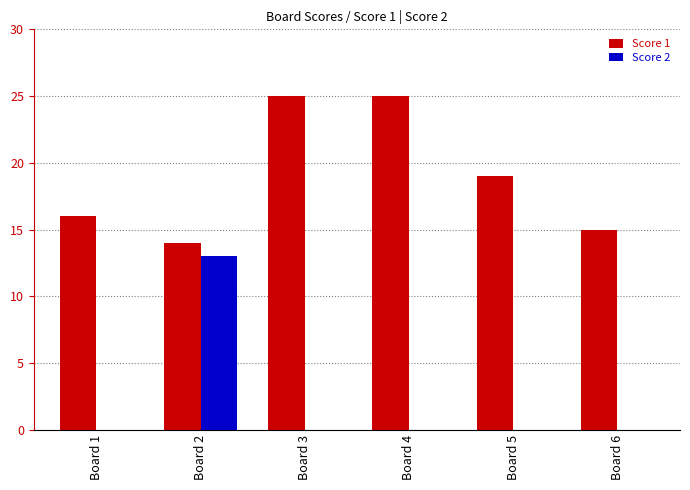

What is the difference between the Score 1 values at Board 5 and Board 4?

6